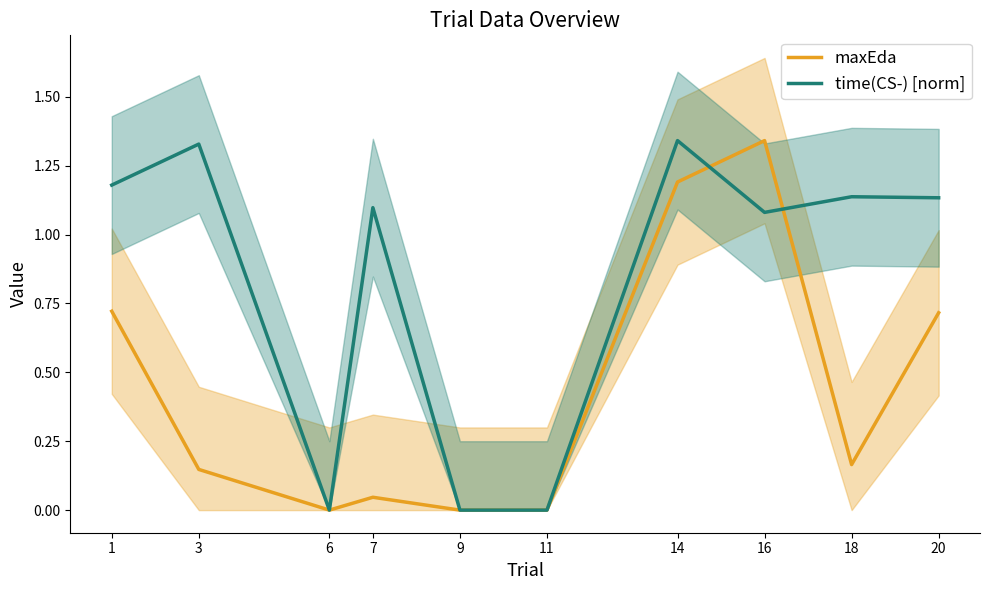

What is the highest value of the time(CS-) [norm] series?

1.3